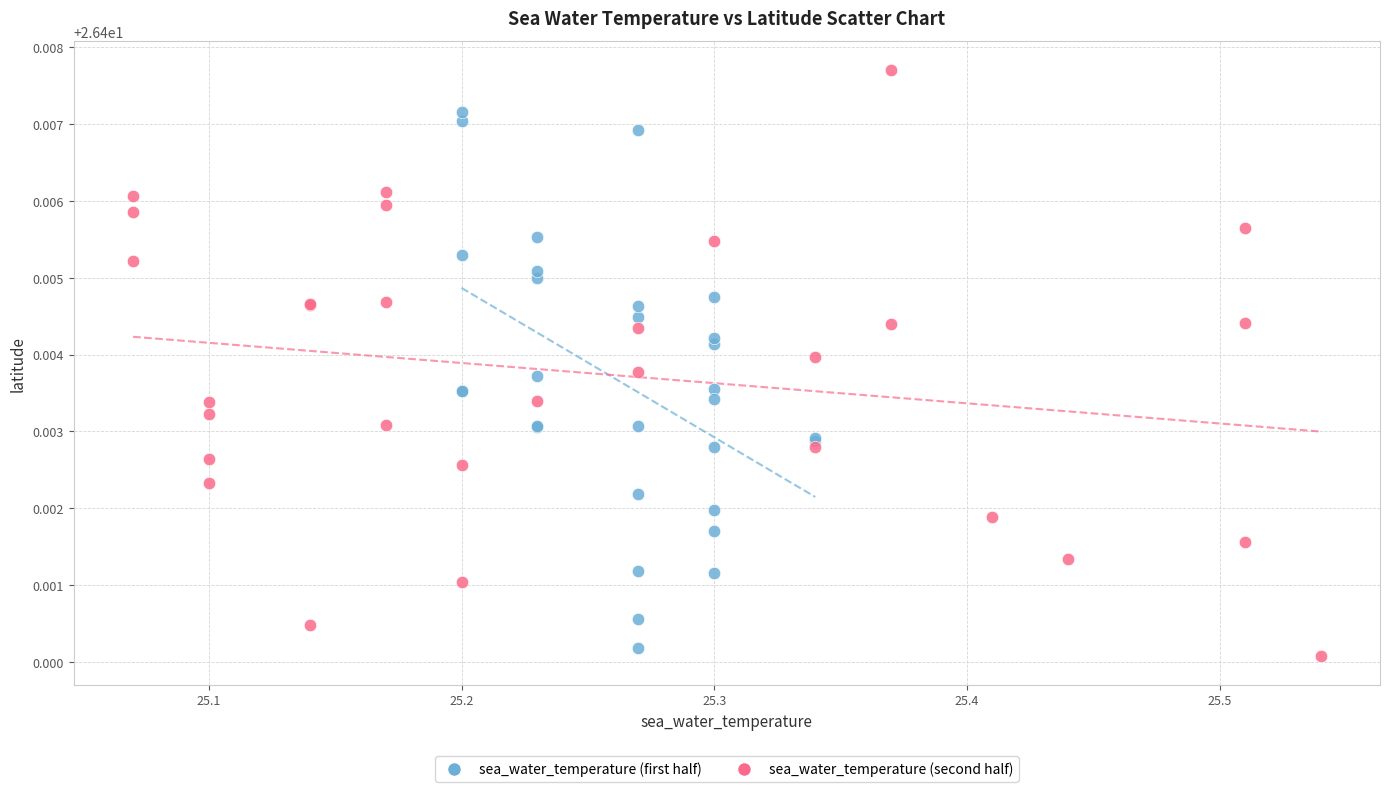

Which series reaches the maximum Y coordinate?

sea_water_temperature (second half)